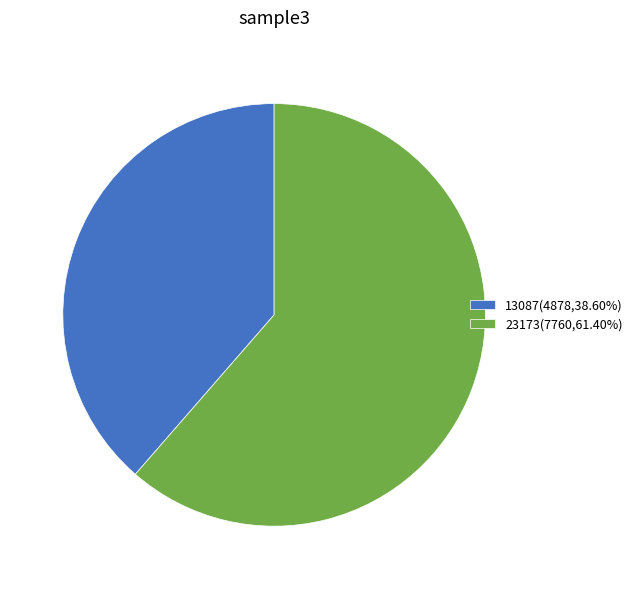

Is it true that 23173 is 61% of the pie?

True